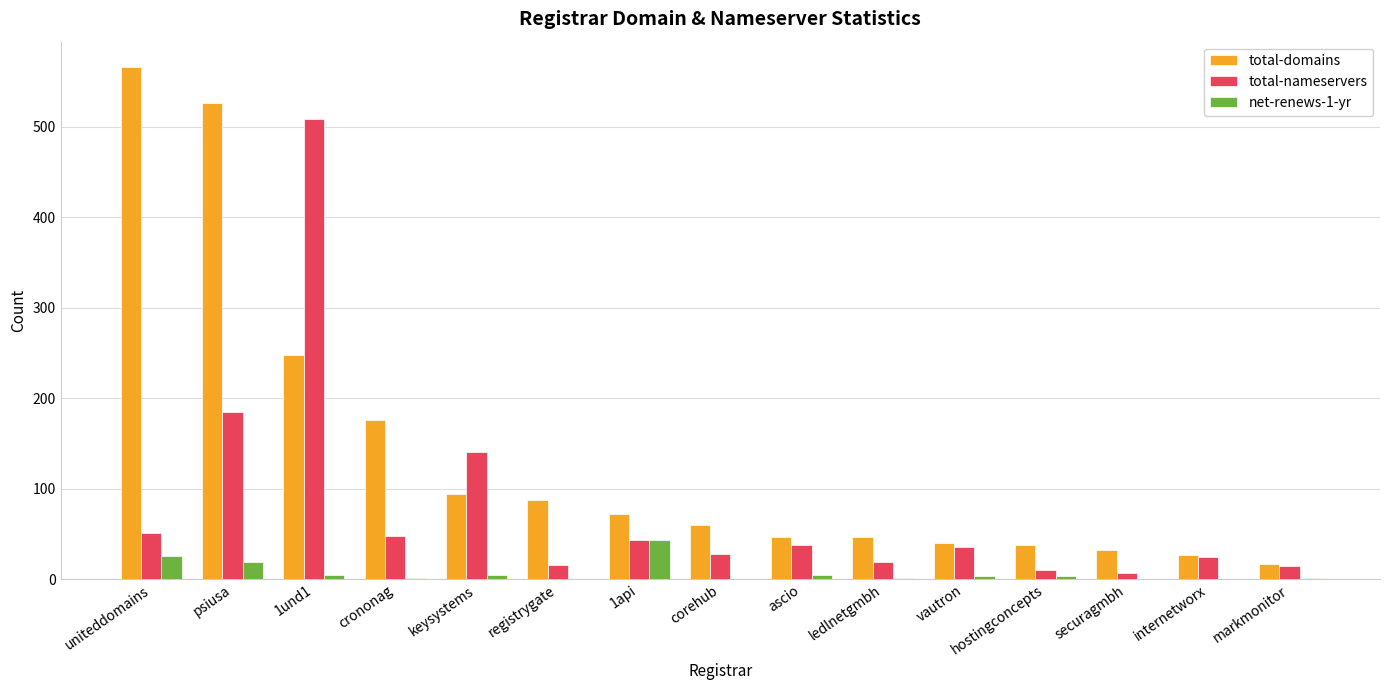

At which label does total-domains first exceed 60?

uniteddomains